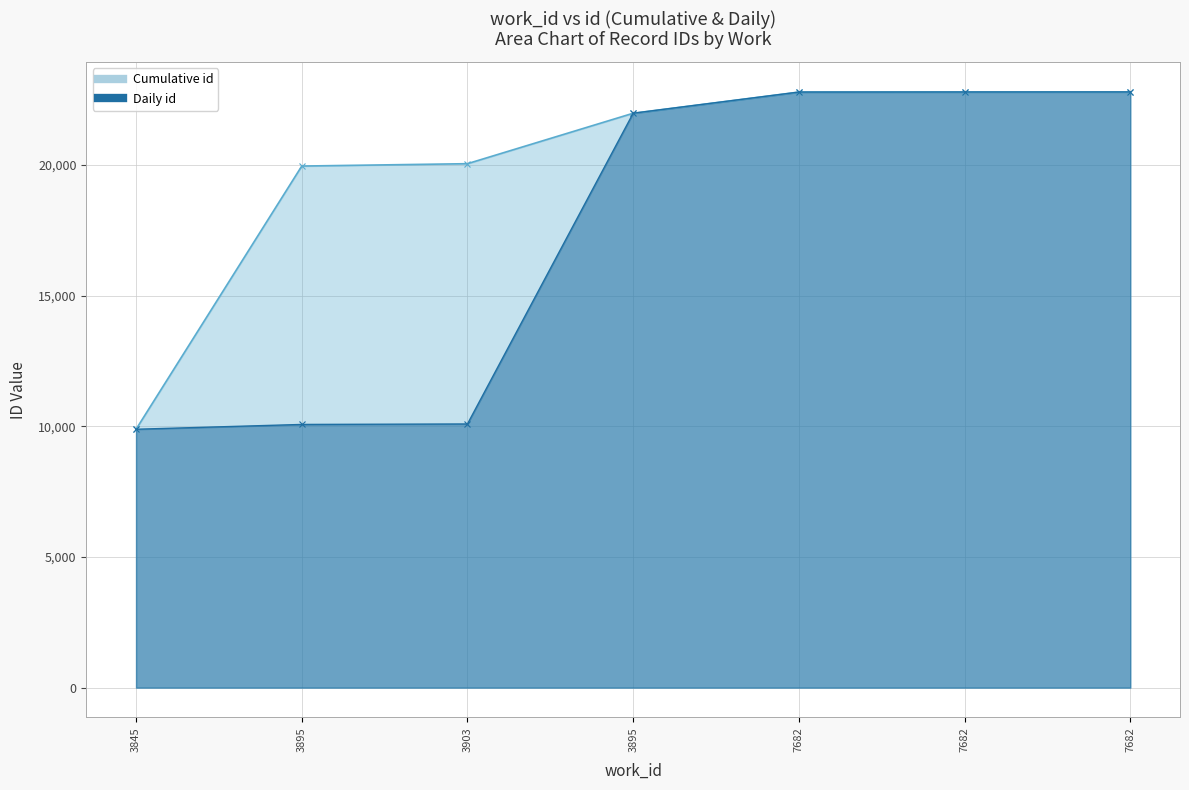

The Daily id (line) series shows 22797 at 7682. True or false?

True